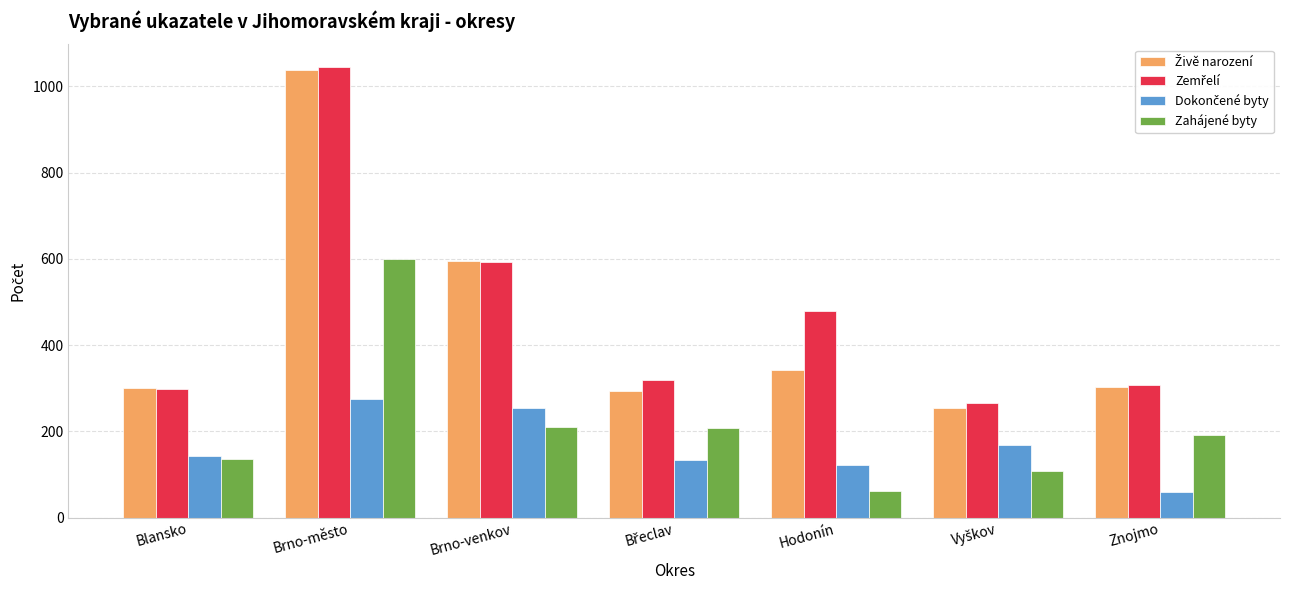

Count the number of categories in the chart.

7